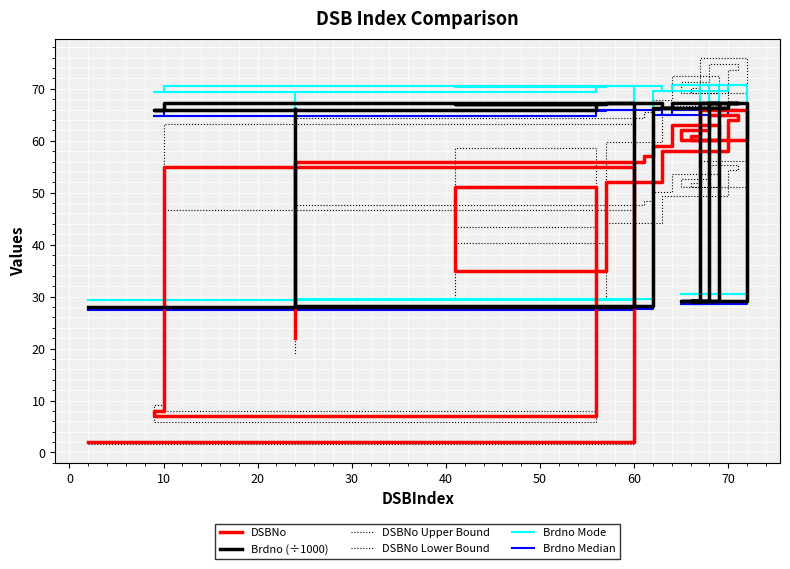

Does the chart display data point markers on the line(s)?

No